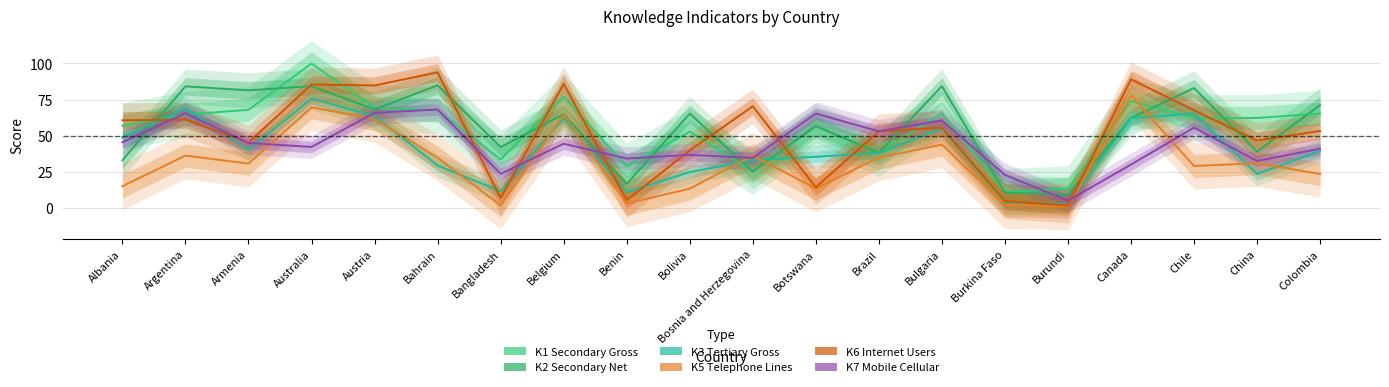

What is the total value across all series at Australia?

457.9